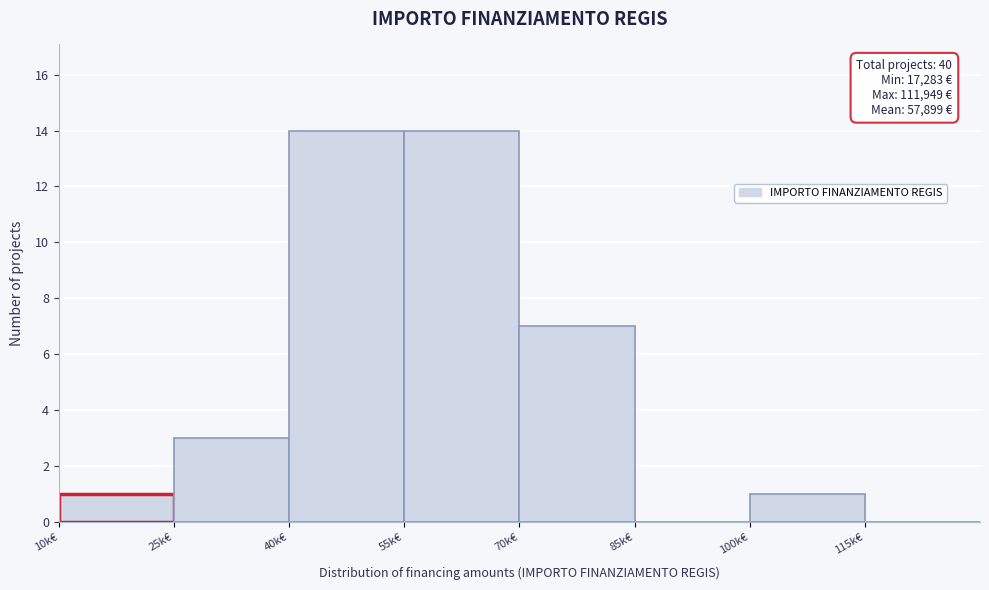

Reading right to left, list all the values displayed in this chart.

115k€=0	100k€=1	85k€=0	70k€=7	55k€=14	40k€=14	25k€=3	10k€=1